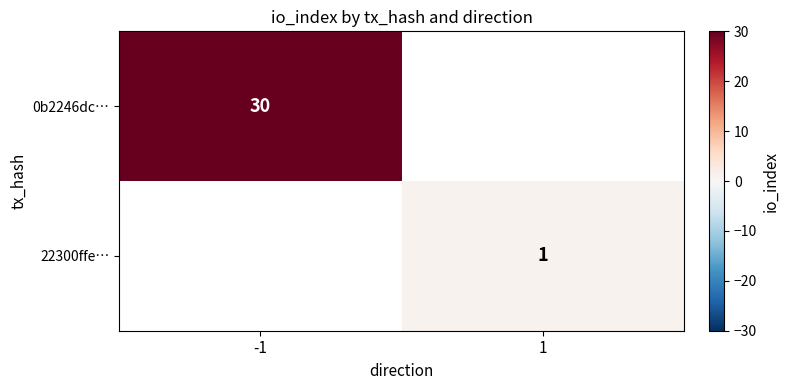

The 22300ffe… series shows 1 at 1. True or false?

True